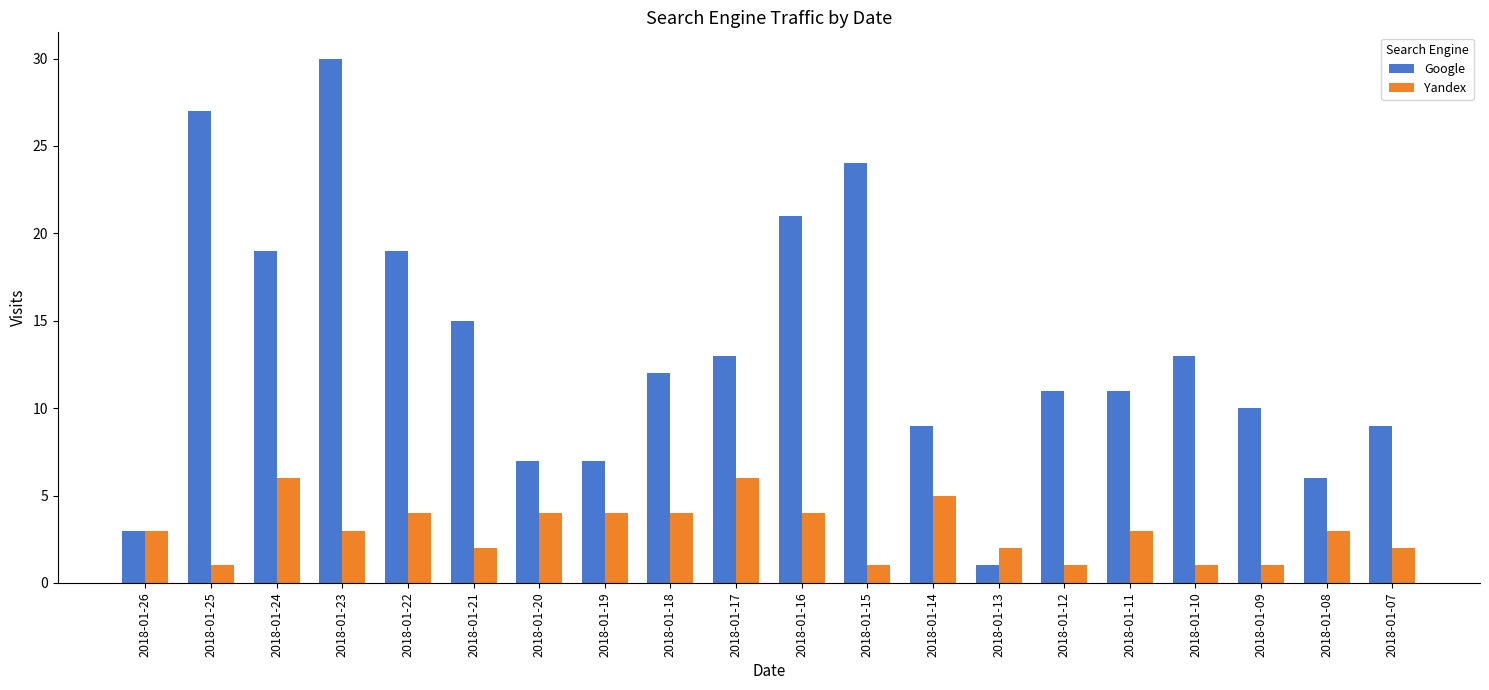

Is it true that Yandex equals 8 at 2018-01-24?

False